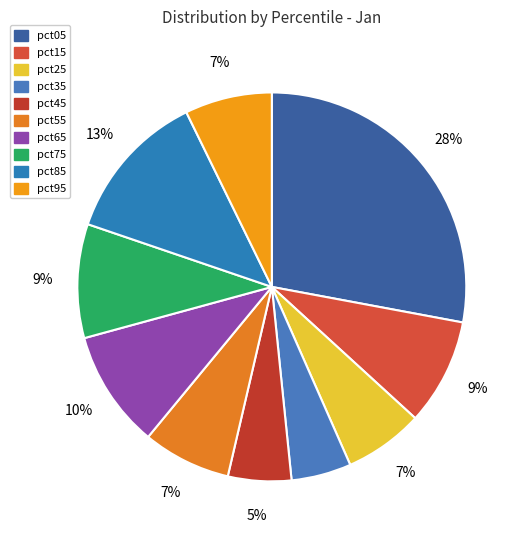

Is it true that pct25 is 7% of the pie?

True